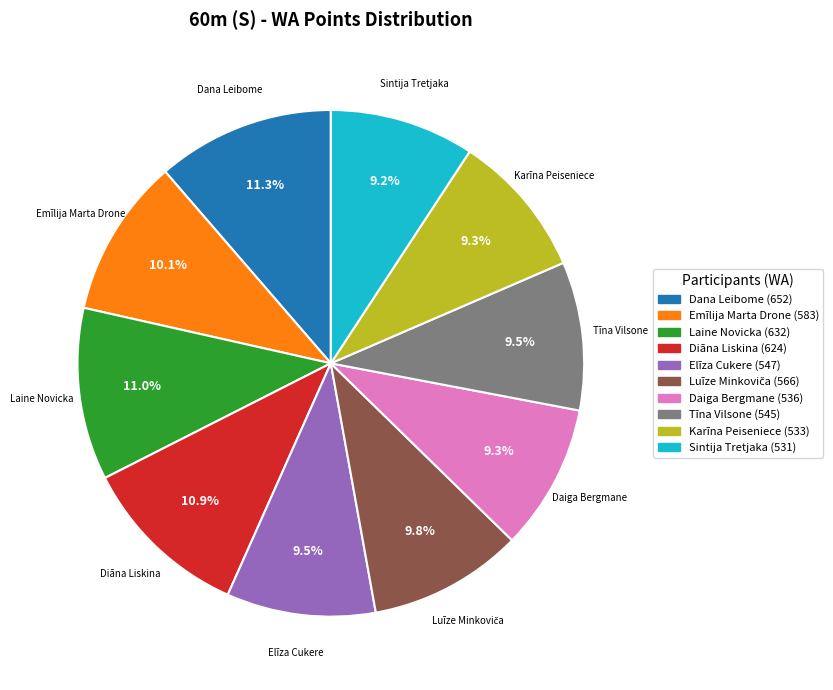

To the nearest percent, what is the difference between the Emīlija Marta Drone and Dana Leibome slice percentages?

1%